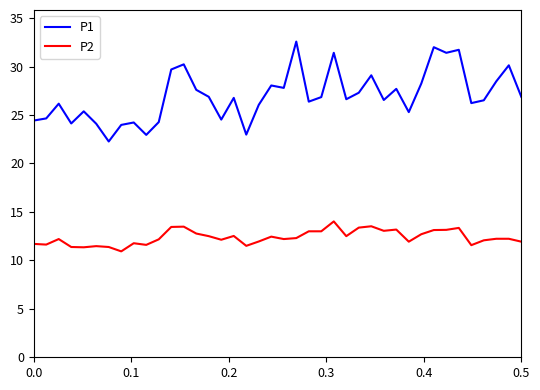

True or false: P2 and P1 cross at least once.

False